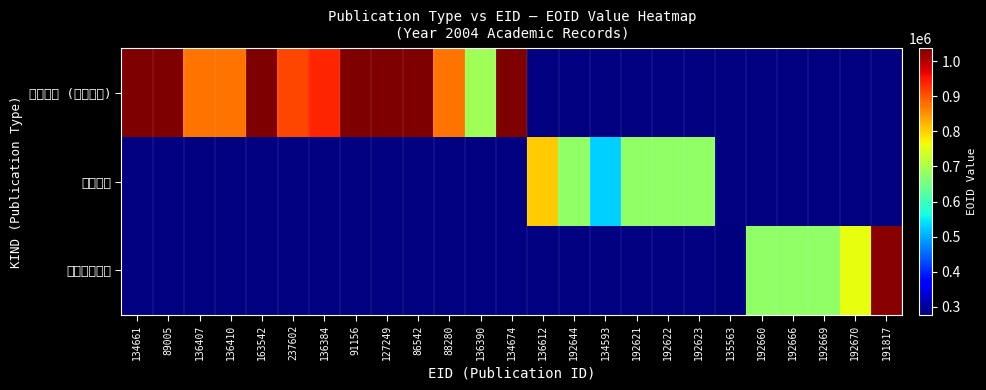

Which series changed the most between 192621 and 192623?

国際会議